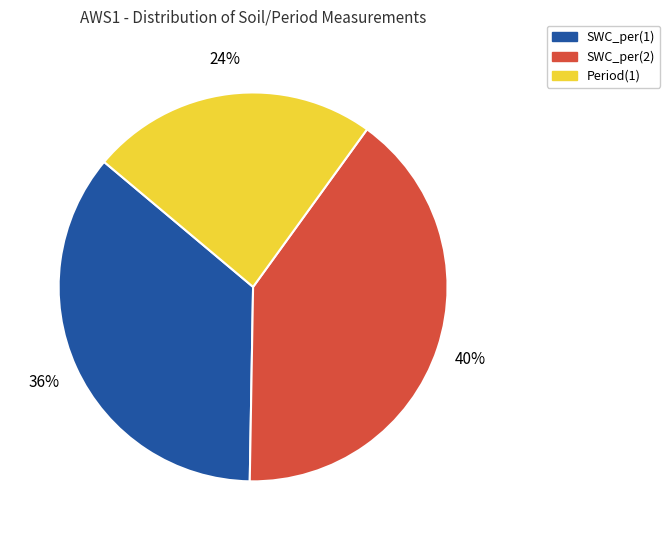

Which category has the smallest portion of the pie?

Period(1)